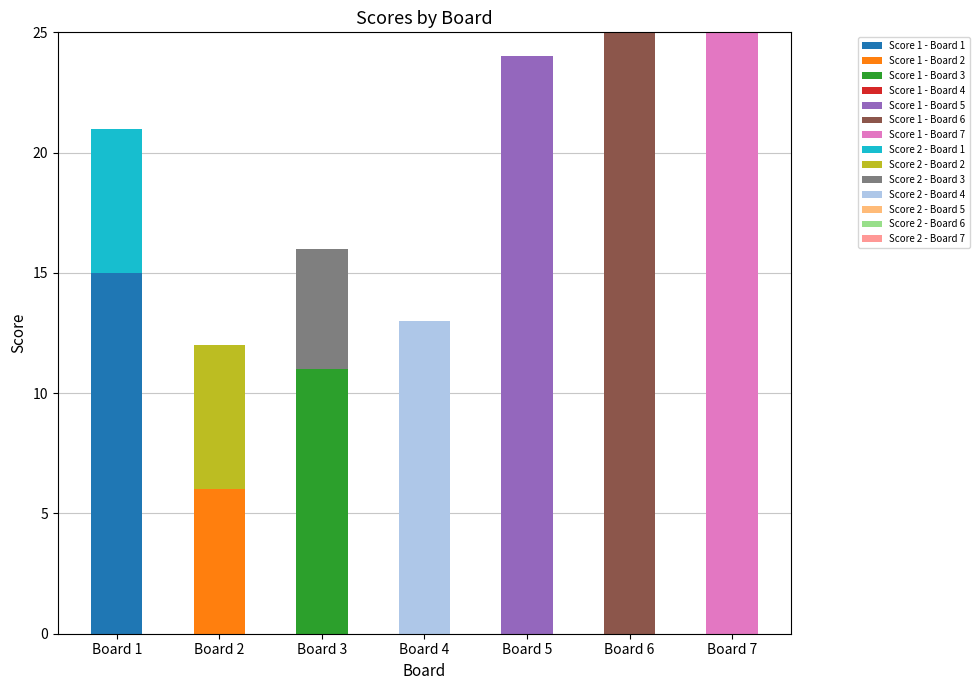

The Score 2 series shows 0 at Board 7. True or false?

True